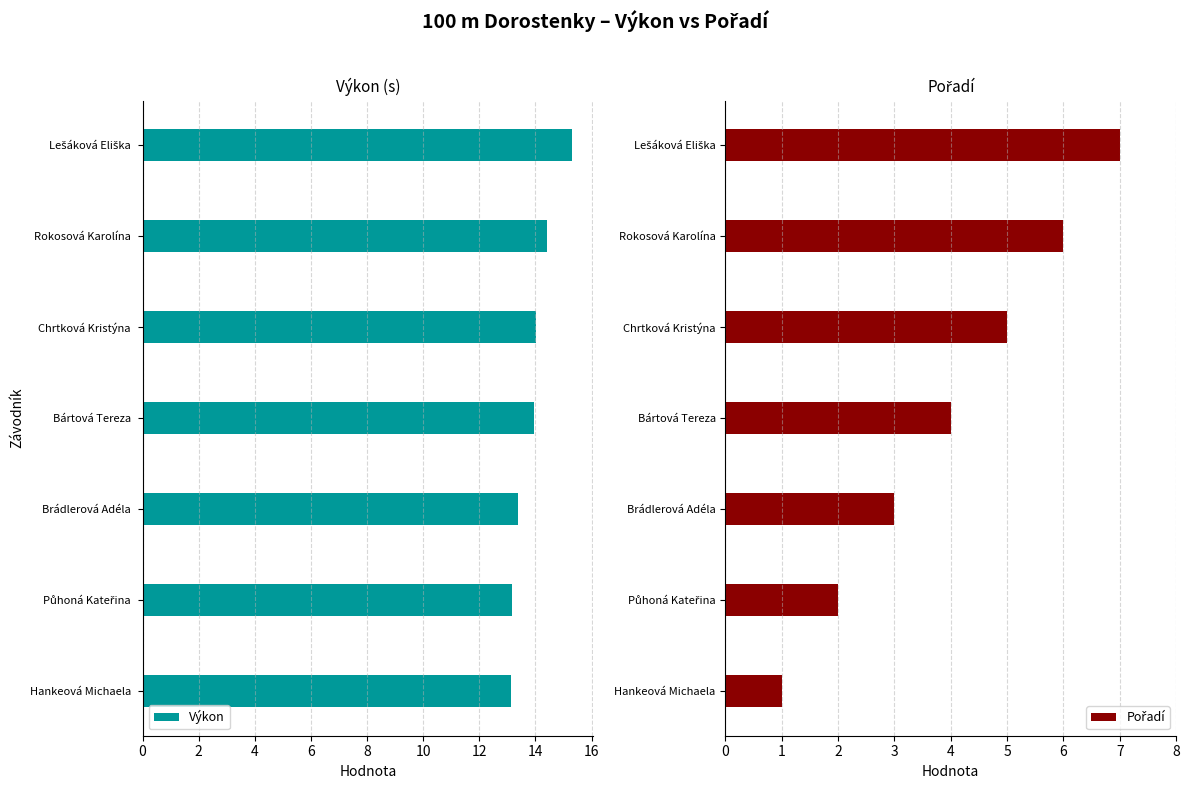

How many bars are there in total?

14